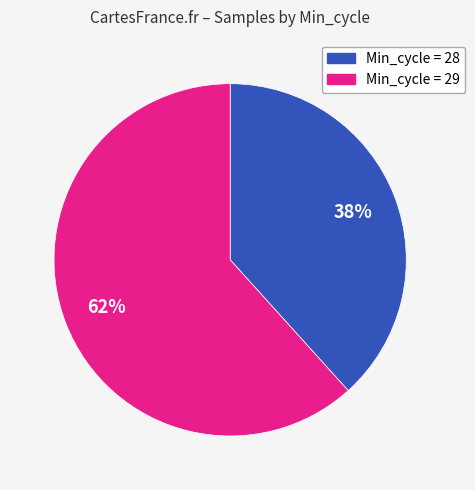

Is there any slice that represents more than half of the pie?

Yes